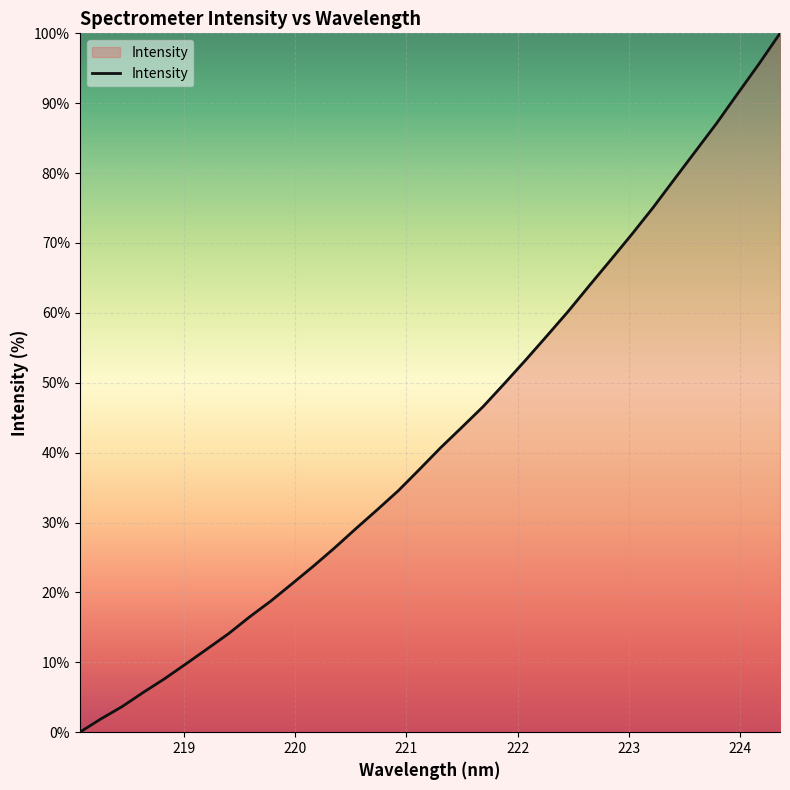

Reading right to left, what are all the values shown in this chart?

100.0	95.6	91.4	87.1	83.1	79.1	75.0	71.2	67.5	63.9	60.2	56.7	53.2	49.9	46.6	43.6	40.7	37.6	34.6	31.8	29.1	26.4	23.8	21.3	18.8	16.5	14.1	11.9	9.8	7.7	5.7	3.7	1.9	0.0